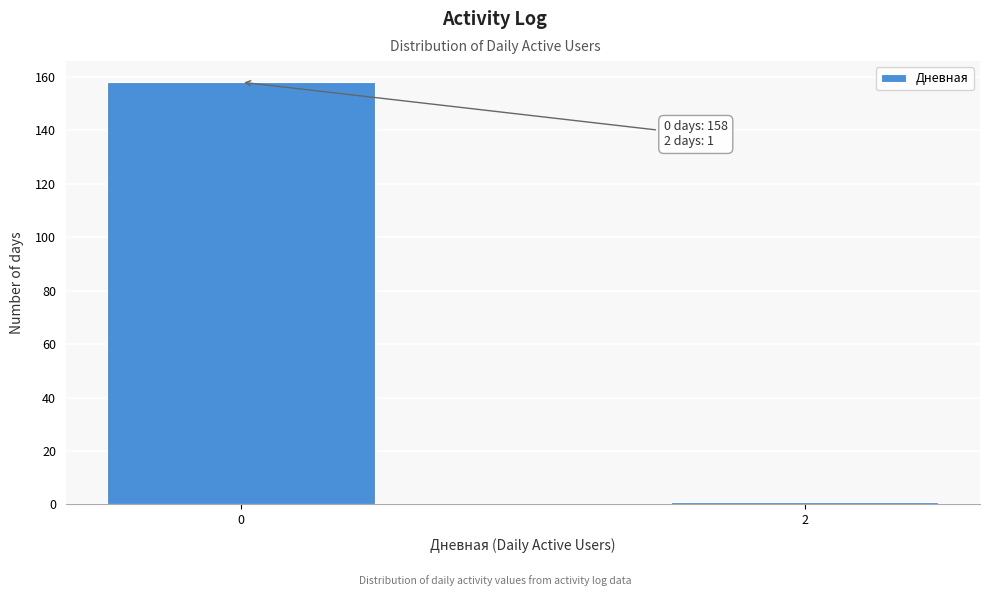

Reading right to left, list all the values displayed in this chart.

2=1	0=158